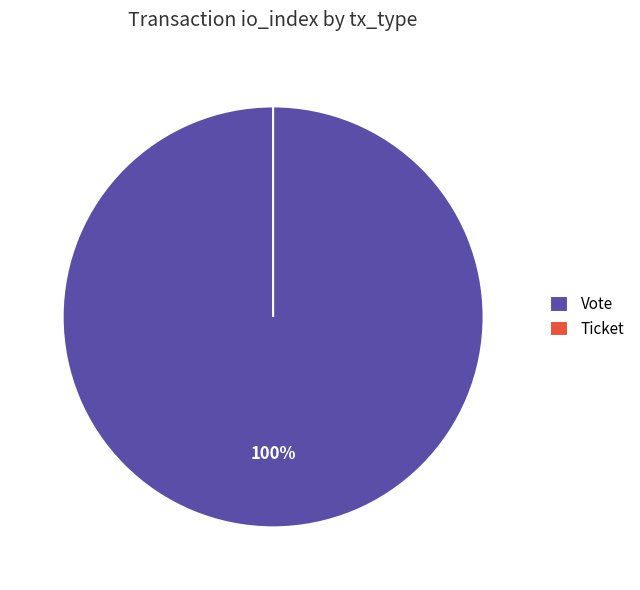

The Vote slice represents 100% of the pie. True or false?

True